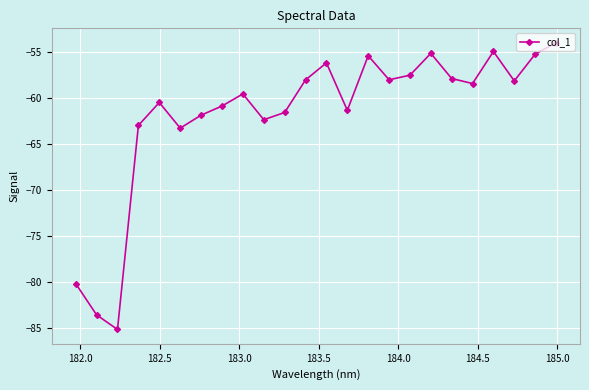

What is the smallest value displayed?

-85.2